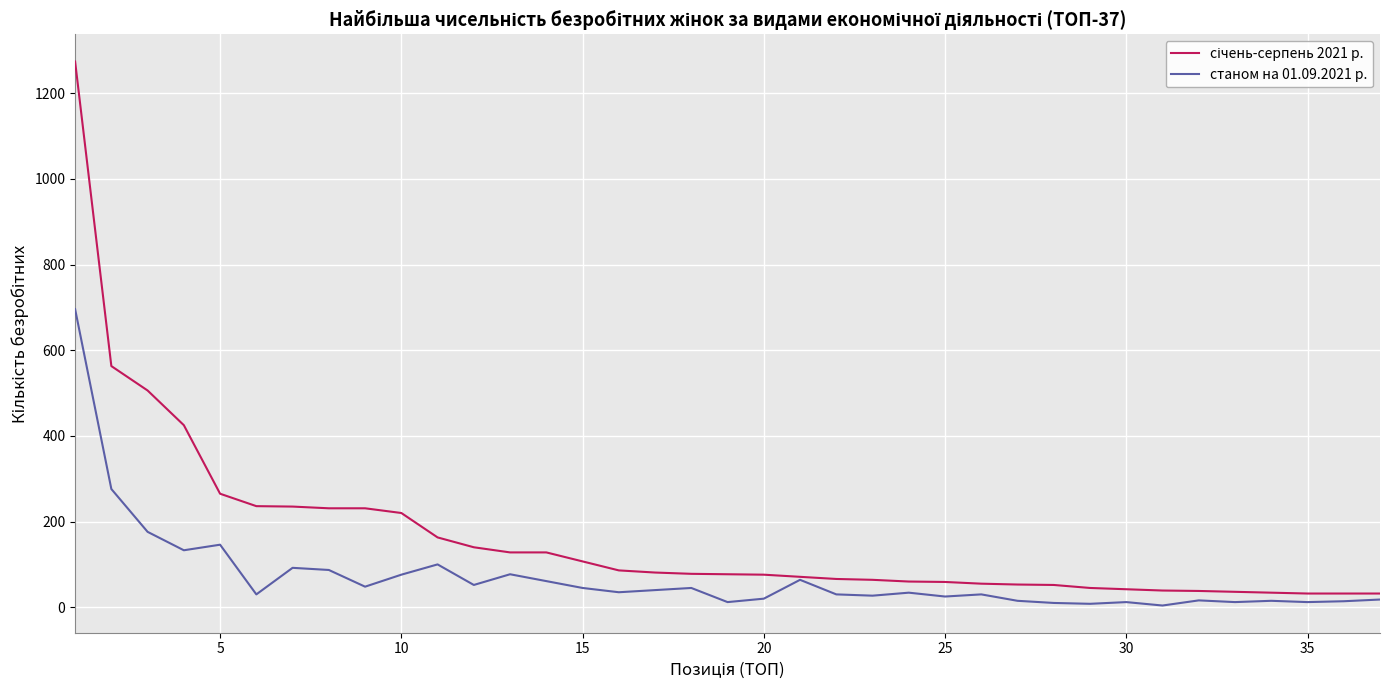

What is the maximum value shown in the chart?

1274